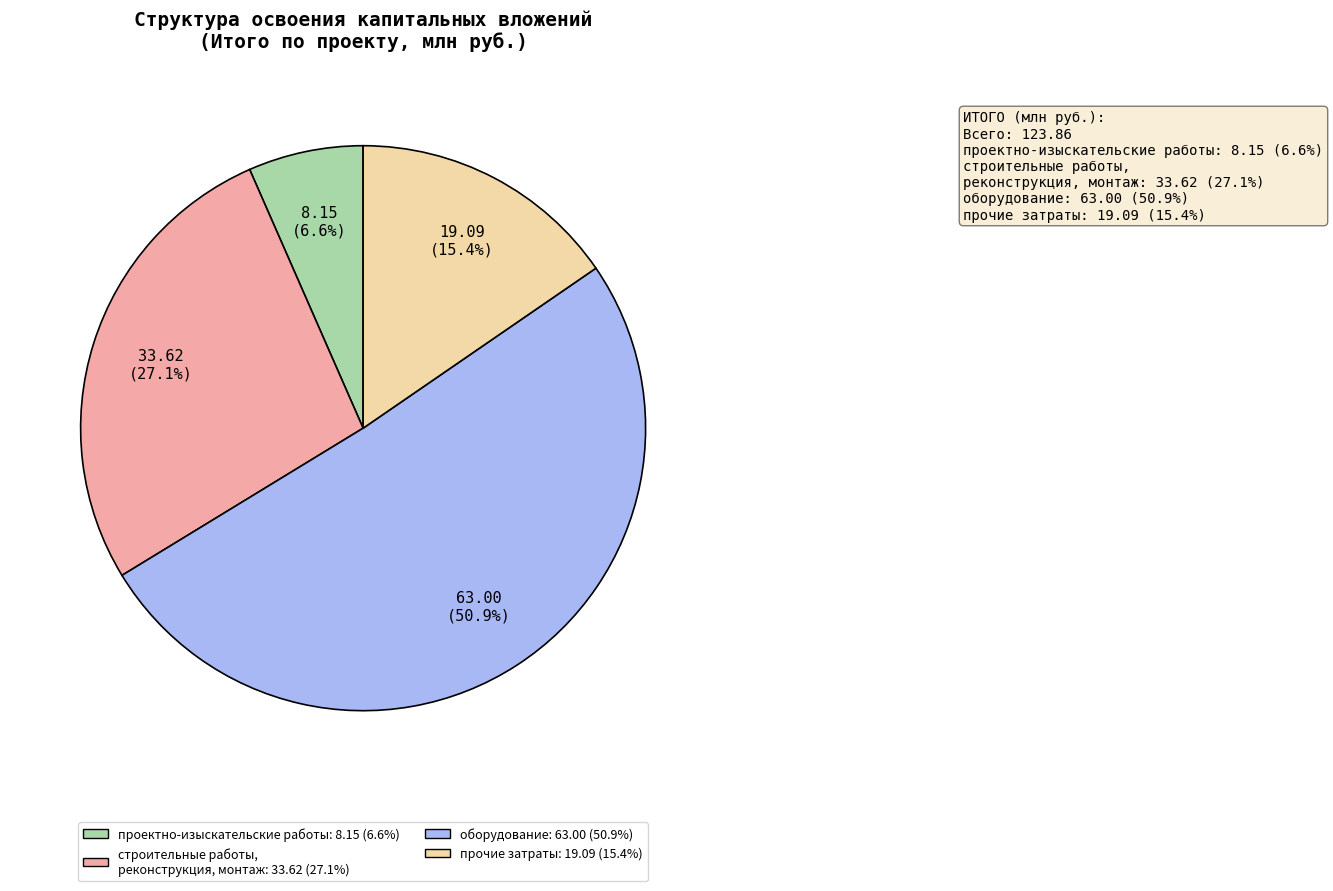

Does any single category account for the majority?

Yes